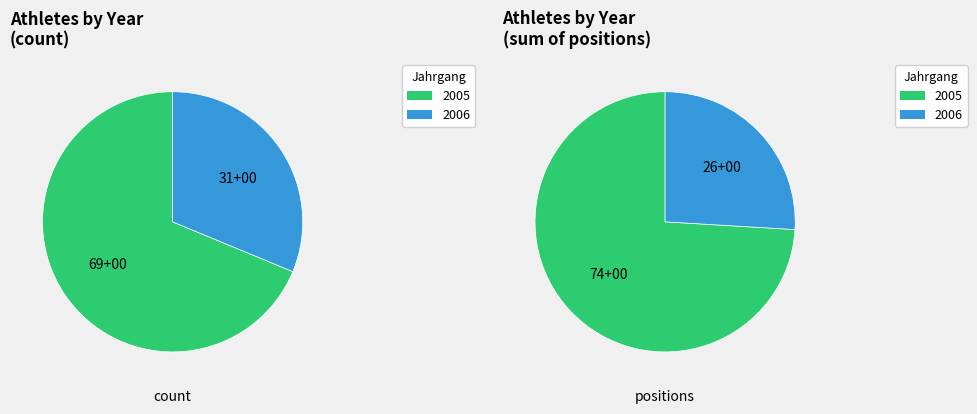

To the nearest percent, what is the difference between the 2005 and 2006 slice percentages?

38%